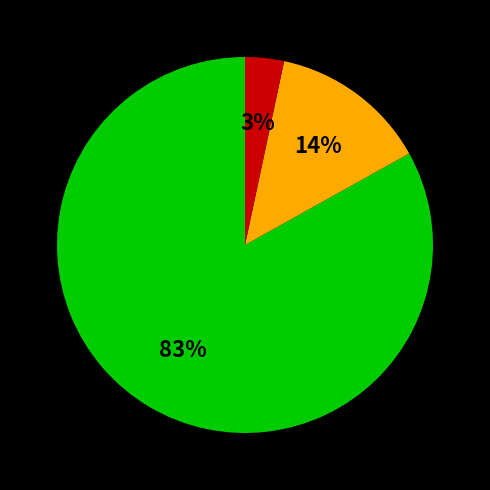

To the nearest percent, what is the difference between the largest and smallest slice percentages?

80%